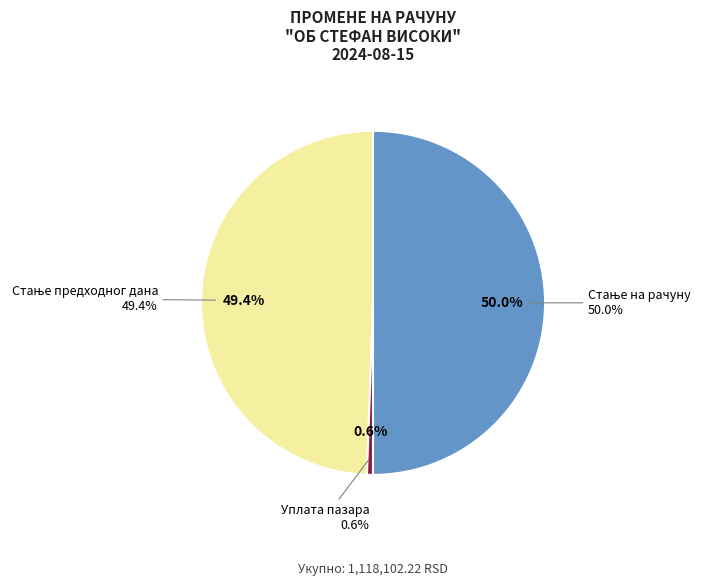

To the nearest percent, what percentage of the pie is Стање предходног дана?

49%